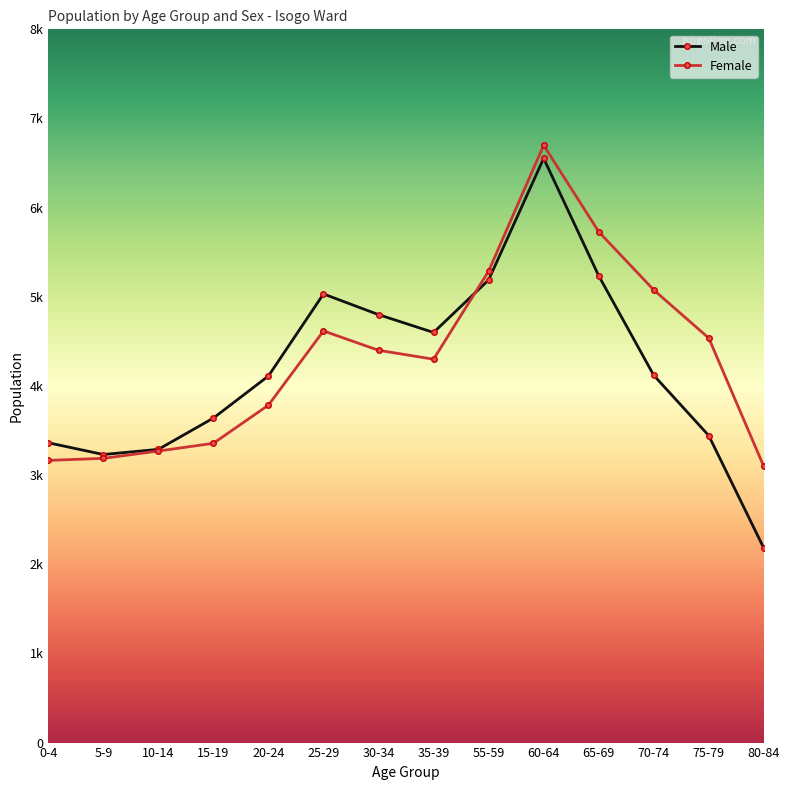

At which category does Female reach its first local valley?

35-39